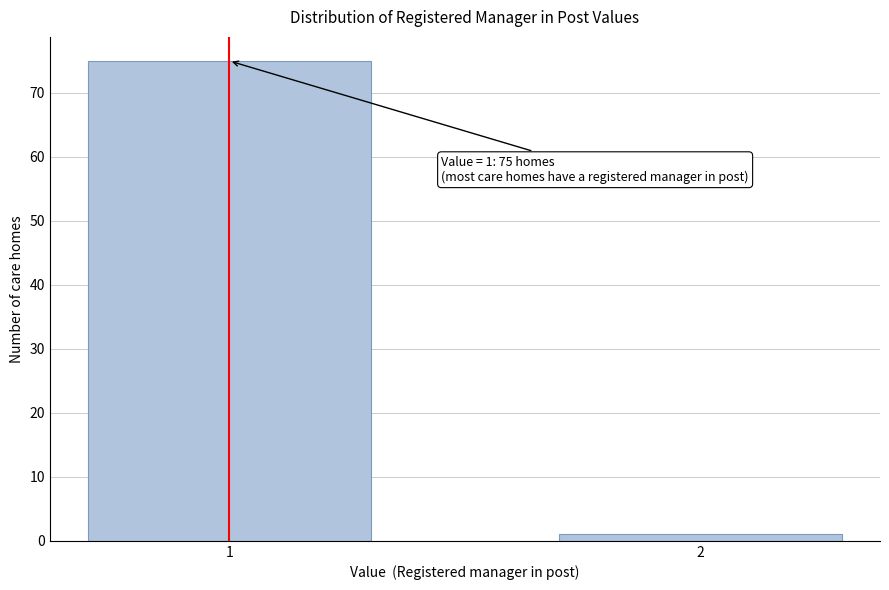

Reading right to left, list all the values displayed in this chart.

1	75